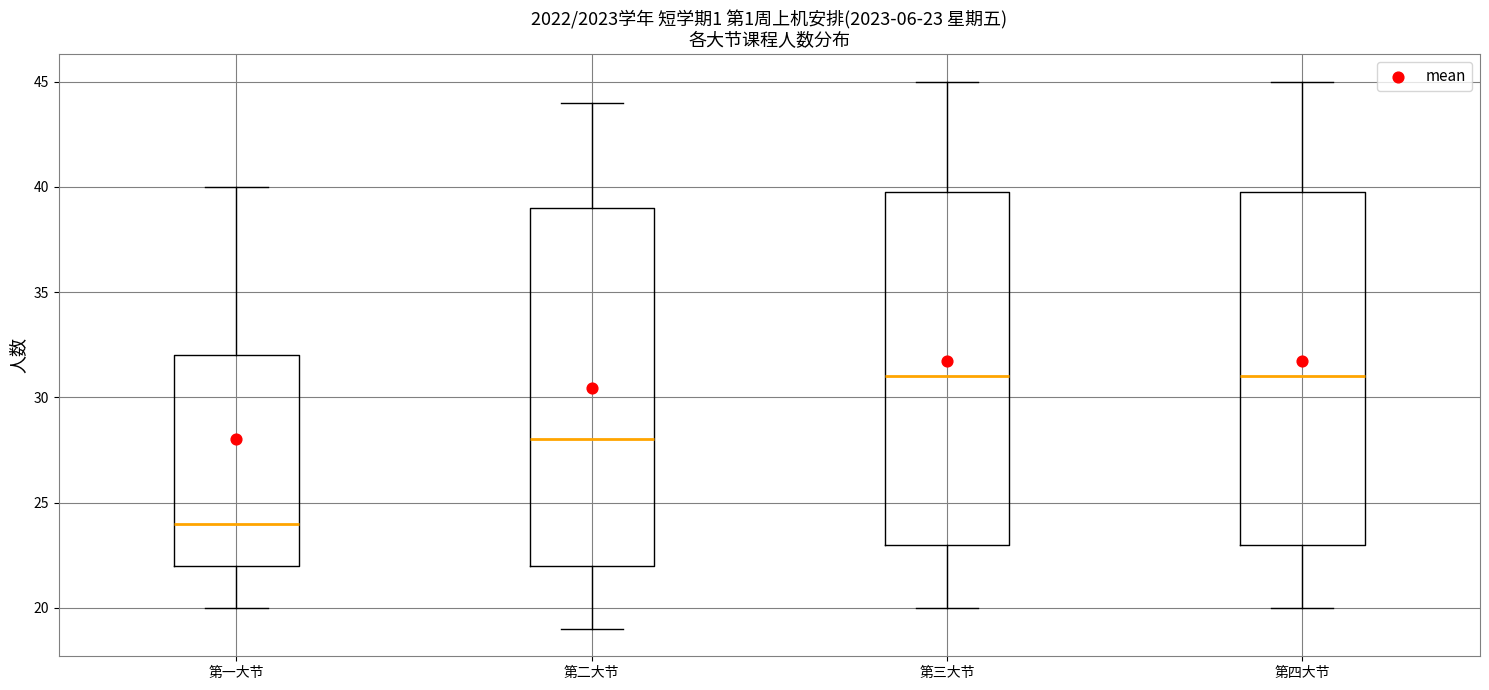

Which box has the lowest median line?

第一大节